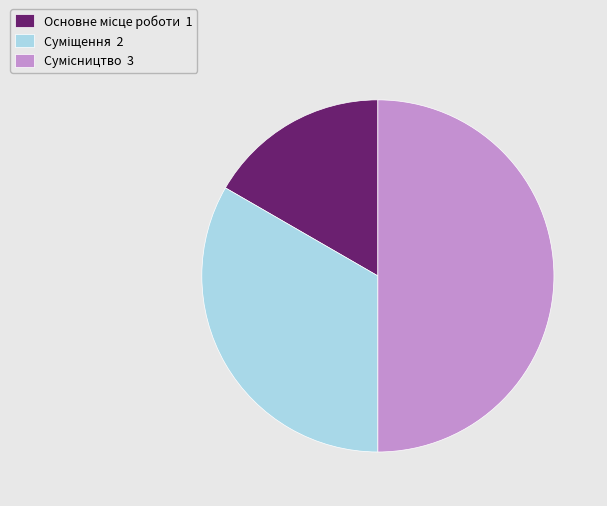

What is the smallest slice in the pie chart?

Основне місце роботи